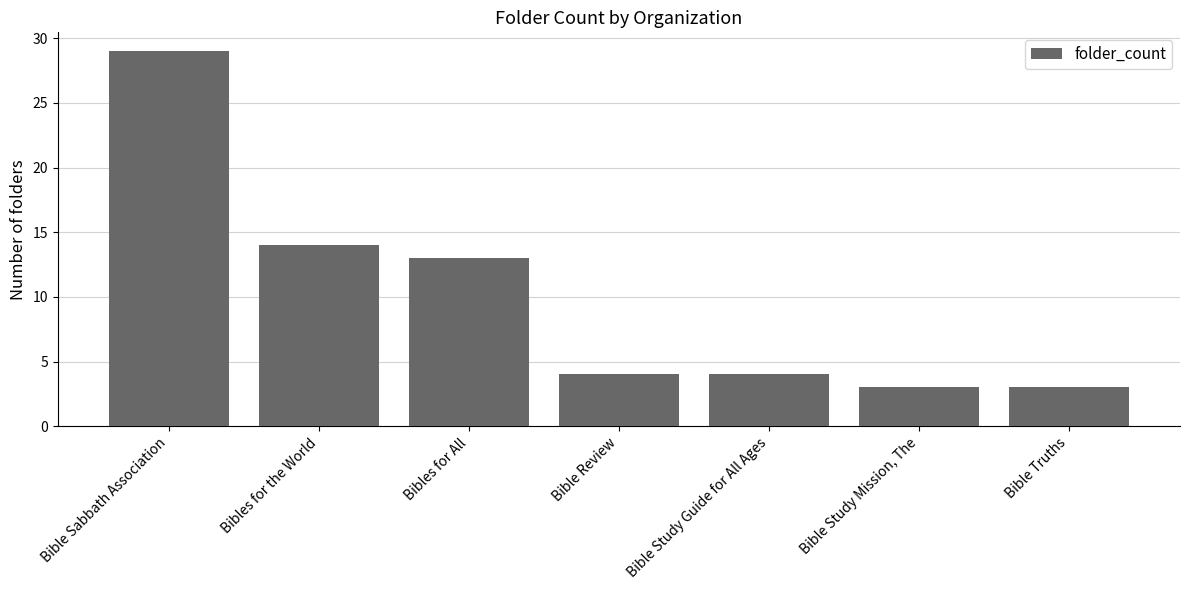

Which category has the highest value across all series?

Bible Sabbath Association